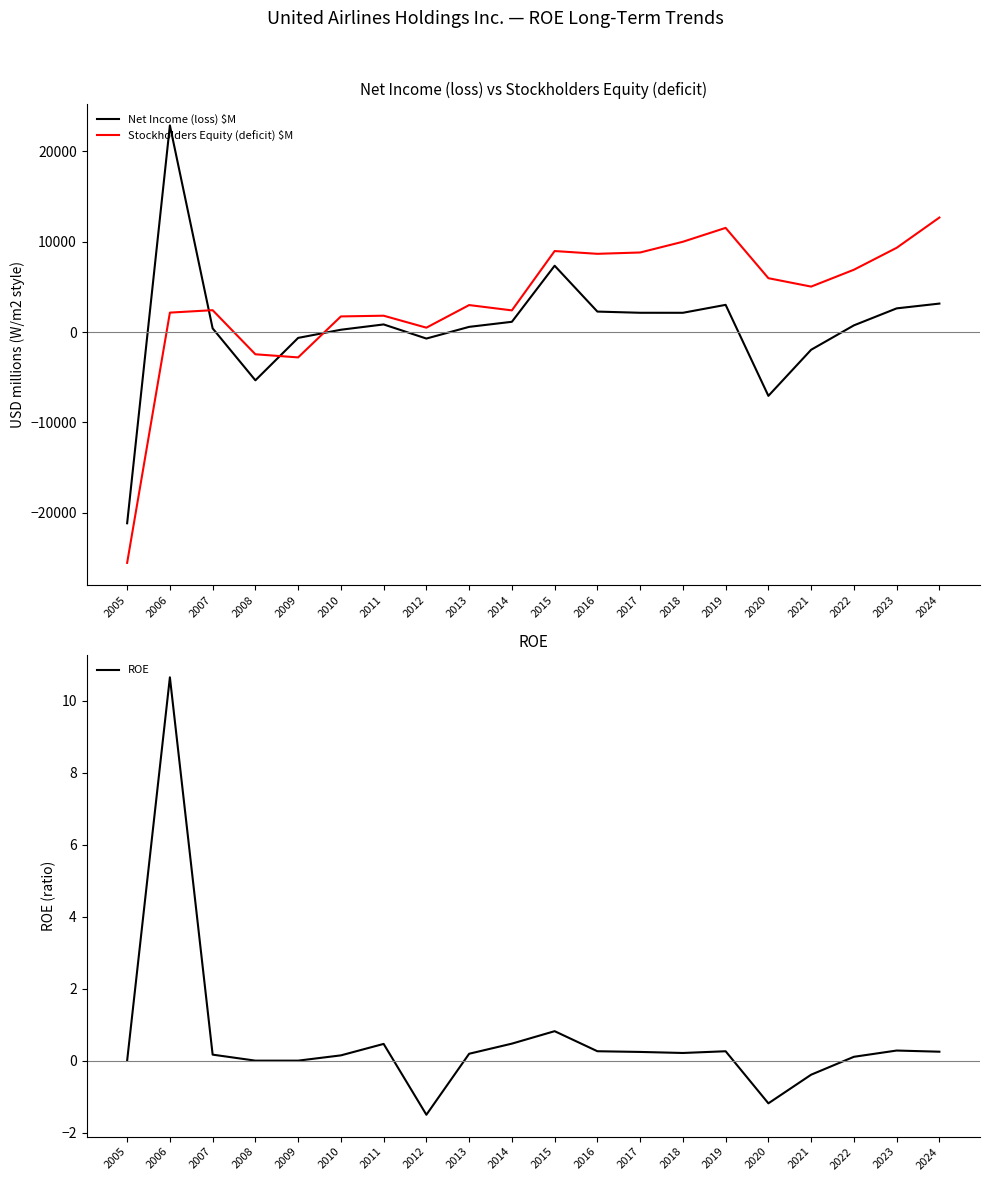

What are all the series names shown in the legend?

Net Income (loss) $M, Stockholders Equity (deficit) $M, ROE